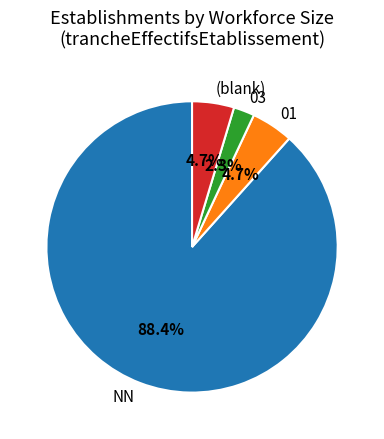

How many slices are in this pie chart?

4